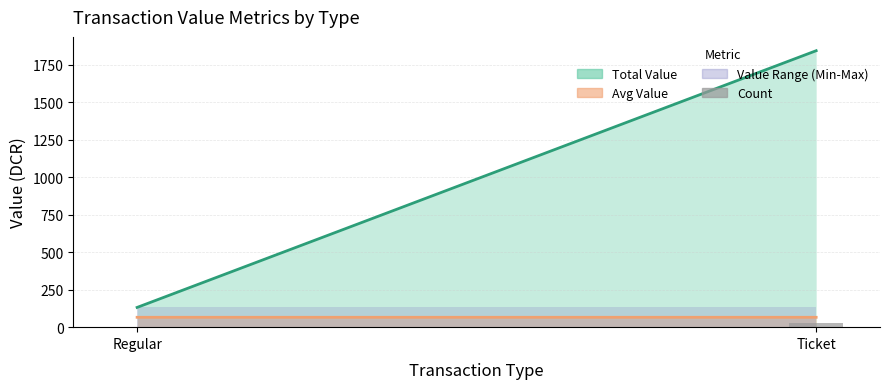

How many categories are shown in the chart?

2